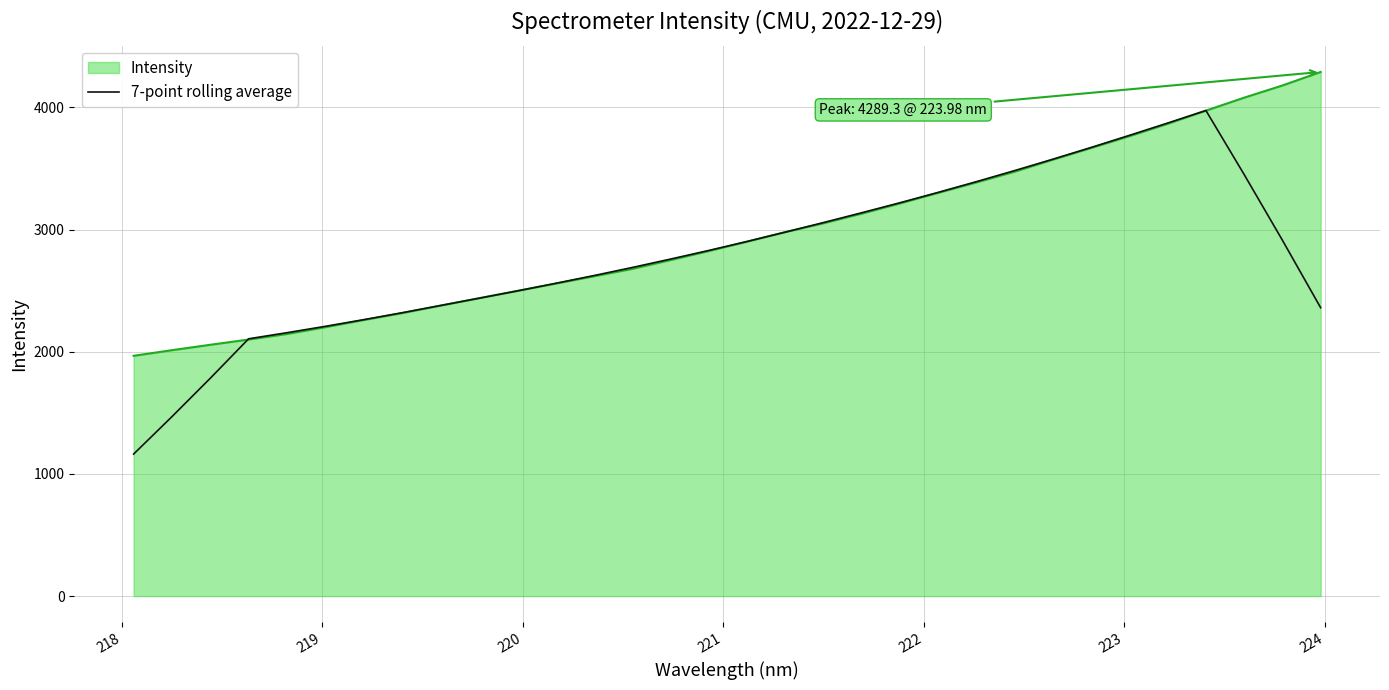

Which series has the largest range (max minus min)?

7-point rolling average